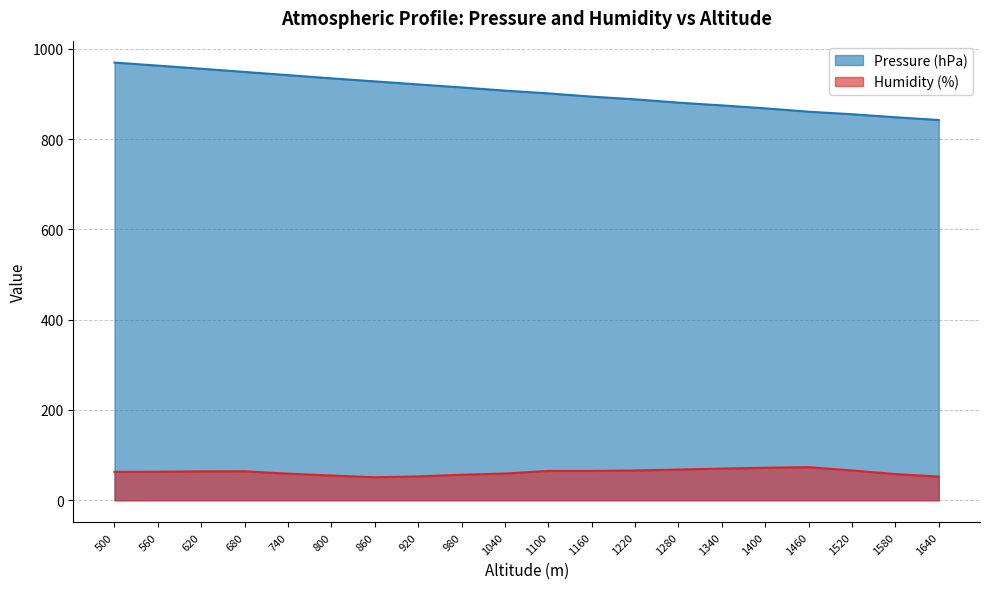

Is the value of Humidity (%) at 740 greater than the value of Pressure (hPa) at 980?

No